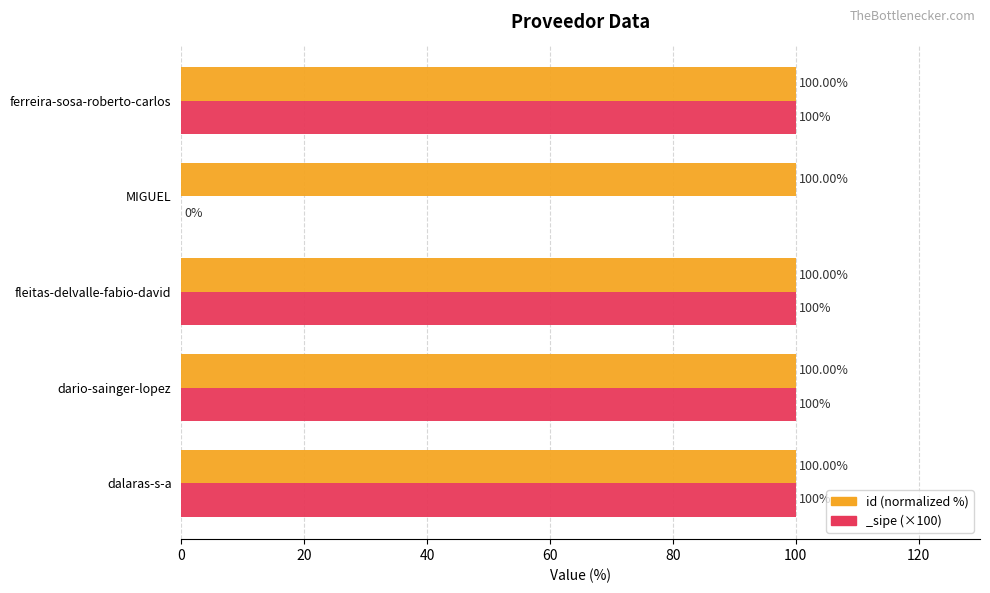

Is it true that the value at dalaras-s-a is 33.1?

False